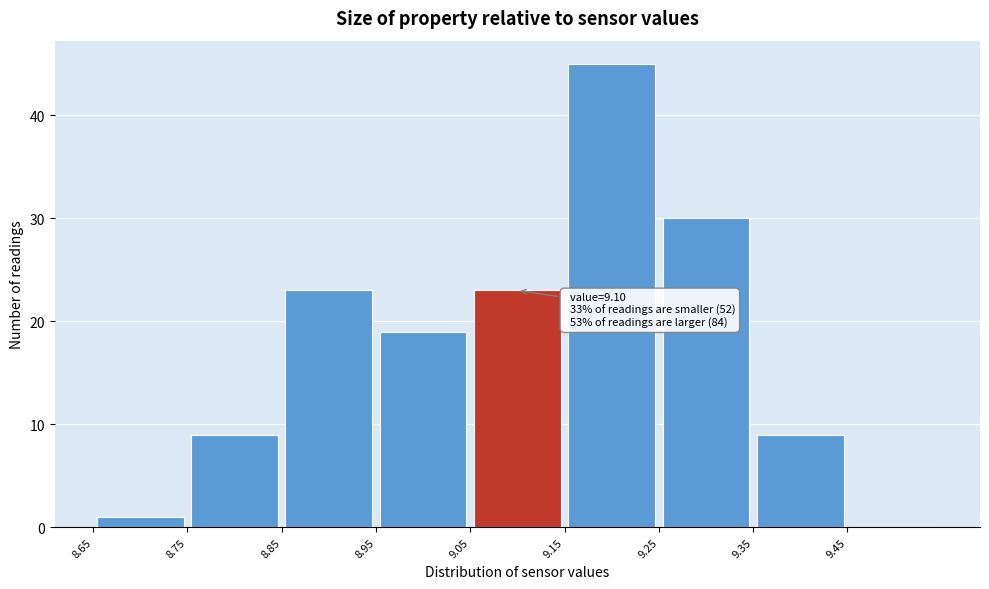

Which range on the x-axis has the tallest bar?

9.15 to 9.25